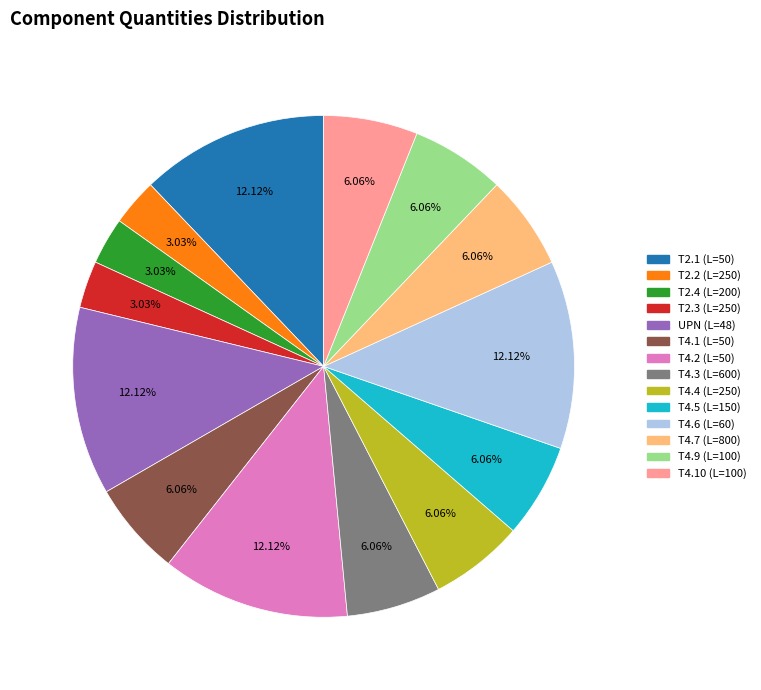

What is the ratio of the value at T4.6 (L=60) to the value at T2.1 (L=50)?

1.0